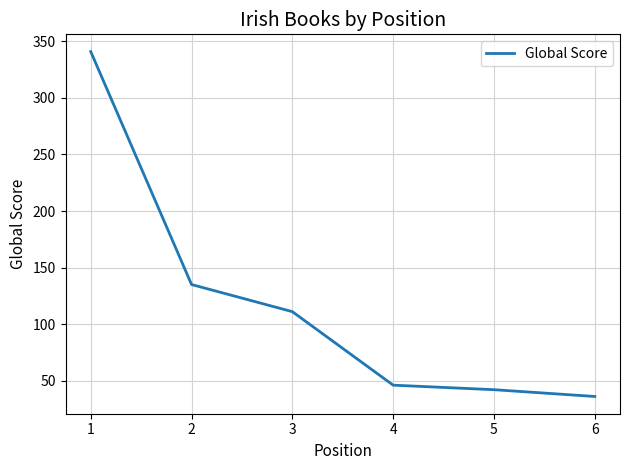

Reading left to right, extract all data points from this chart.

341	135	111	46	42	36